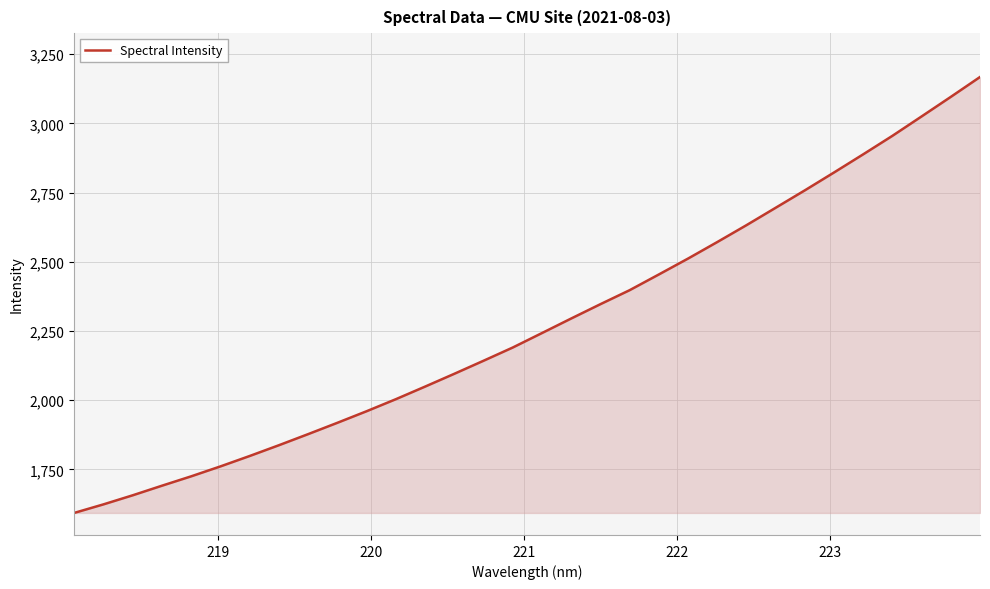

What is the difference between the maximum and minimum values?

1574.8